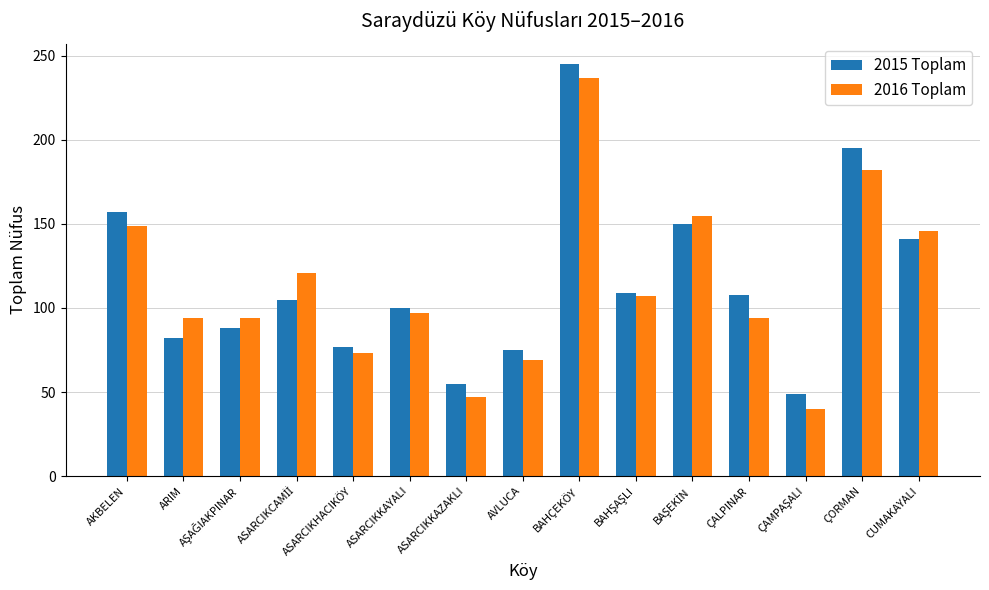

The value of 2016 Toplam at ÇORMAN is 266. True or false?

False